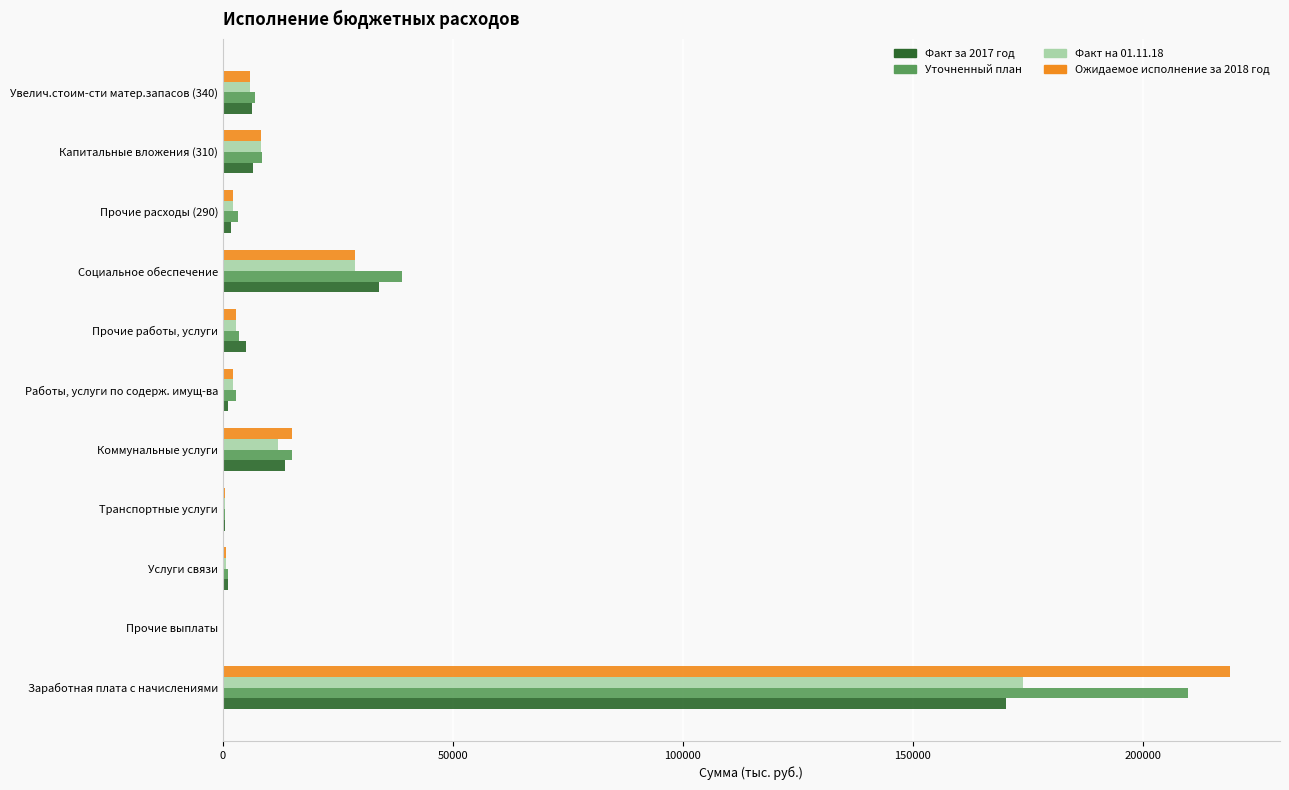

What is the sum of all Факт за 2017 год values?

240464.8